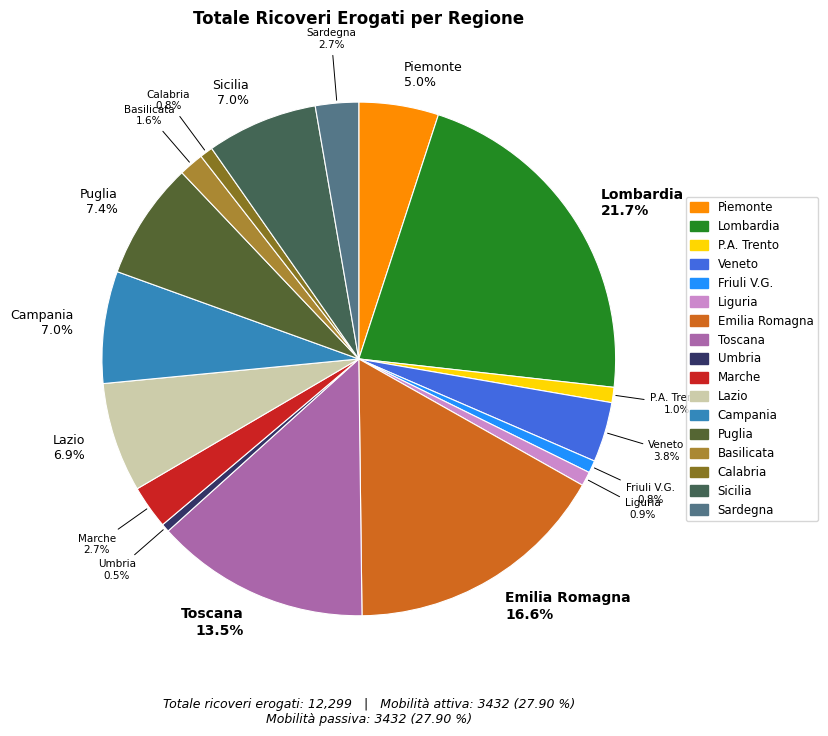

Which slice is the largest?

Lombardia